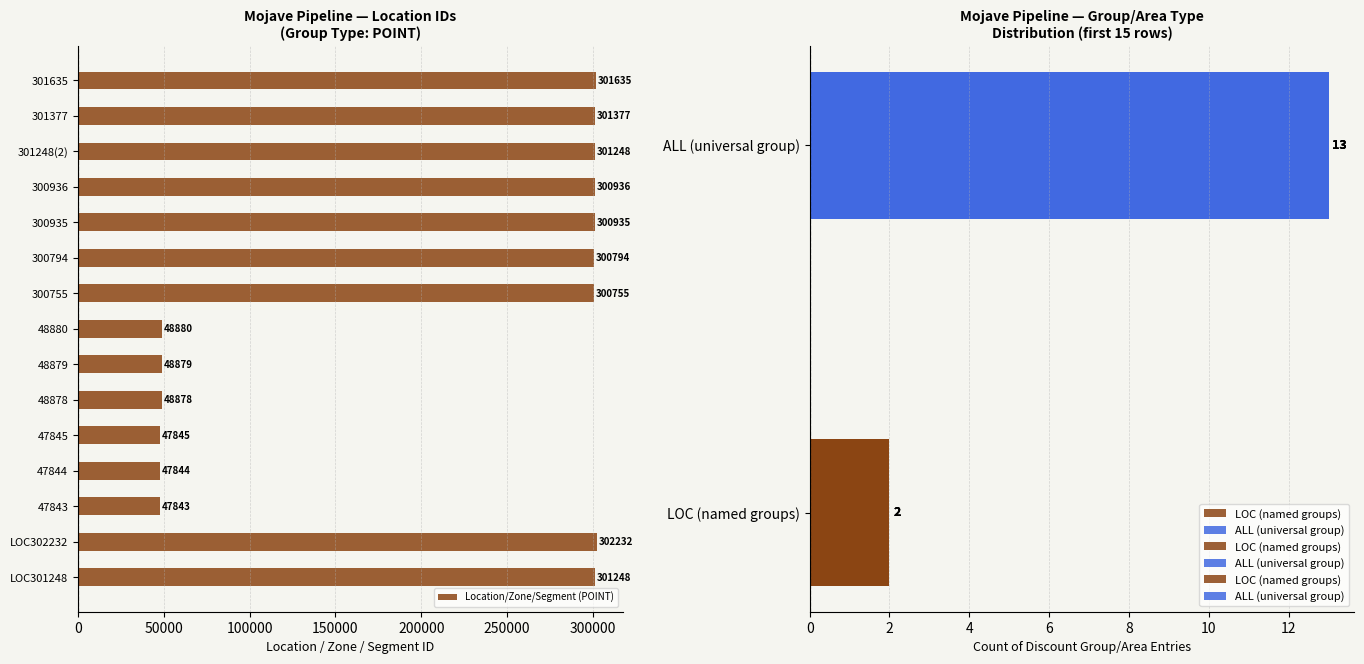

What is the change in value from 300755 to 301248(2)?

+493